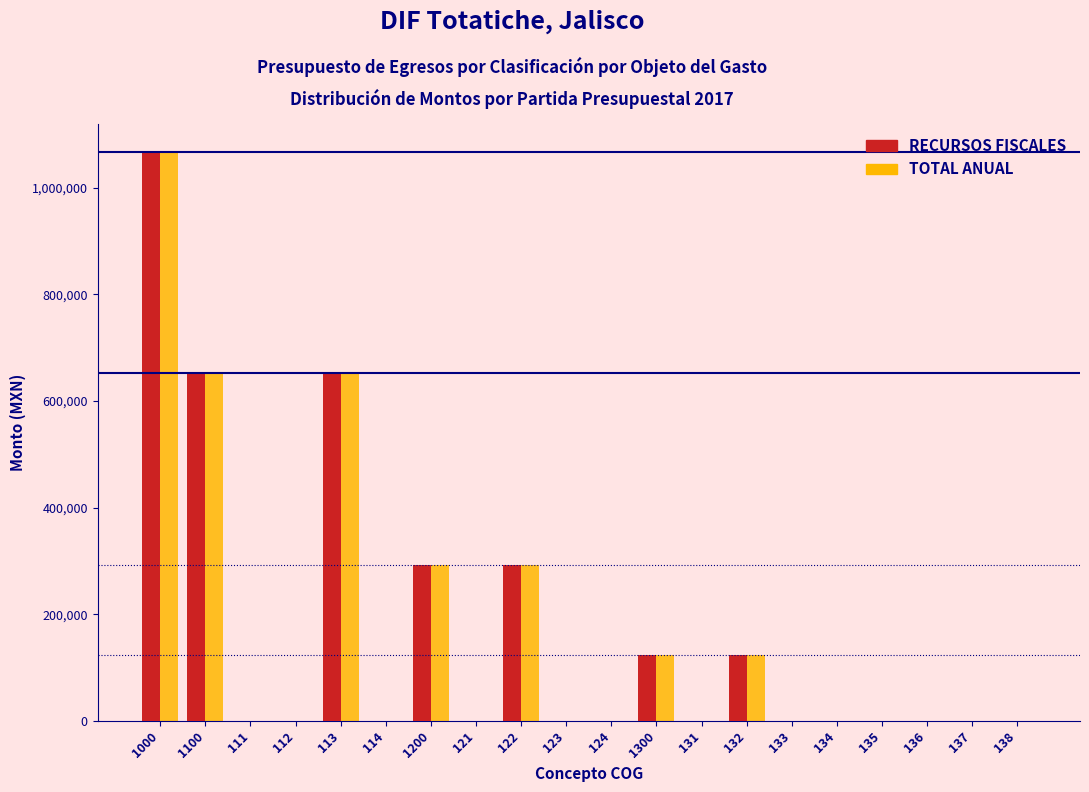

What is the sum of all RECURSOS FISCALES values?

3197697